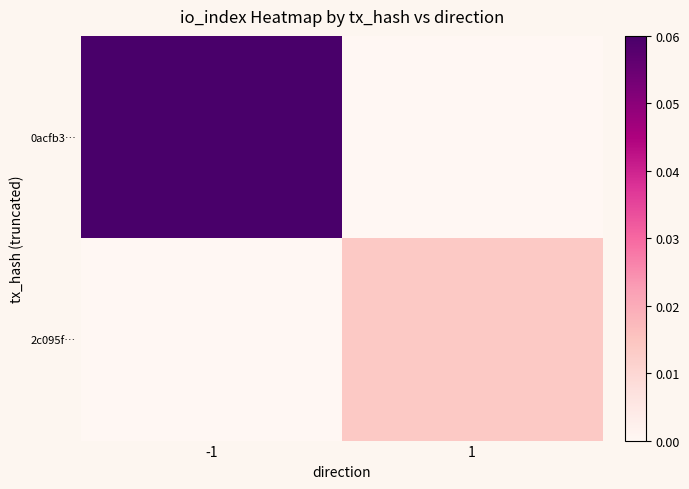

List the series in order of their peak value, highest first.

0acfb3…, 2c095f…